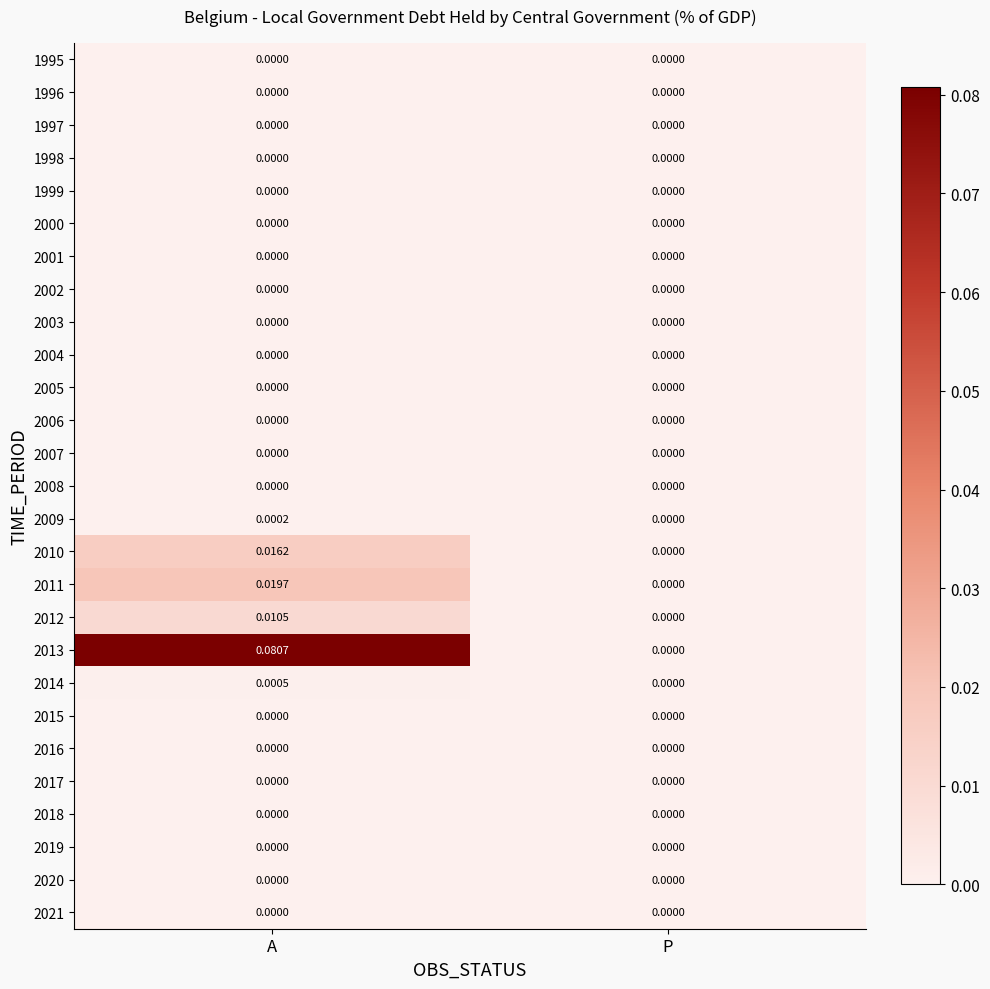

At which category is the sum across all series the highest?

A